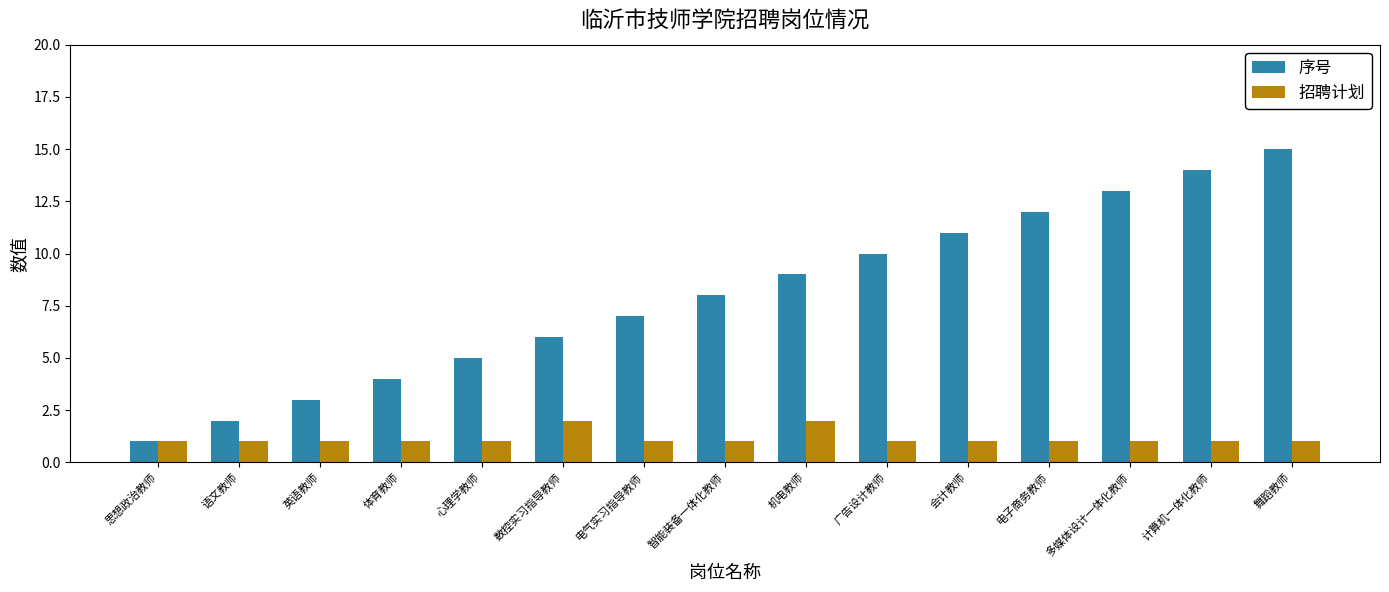

What is the approximate value of 招聘计划 at 计算机一体化教师?

1